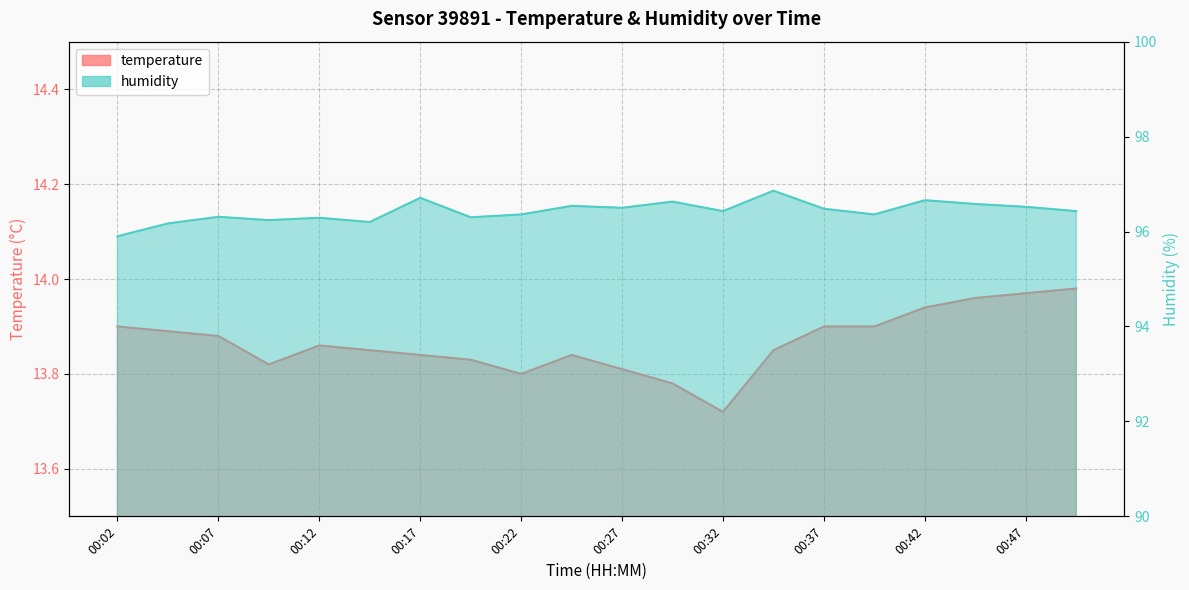

How many series are shown in this chart?

2